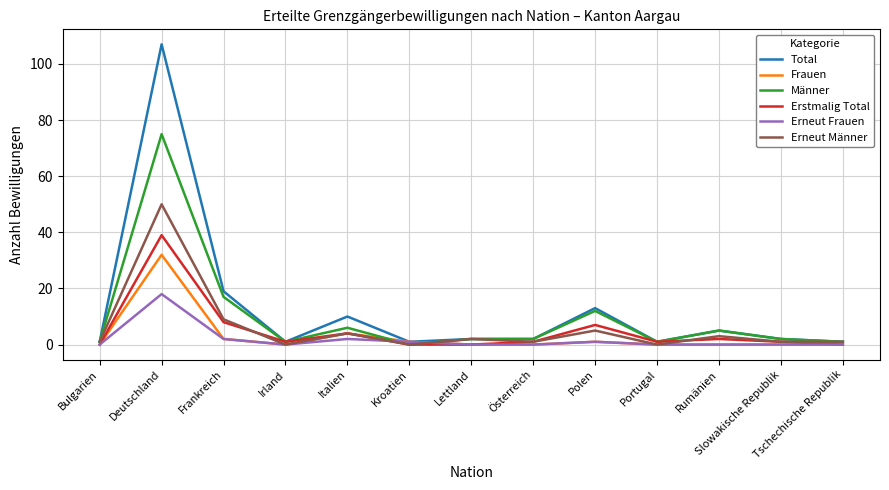

True or false: Männer has more than 2 interior local peaks.

True